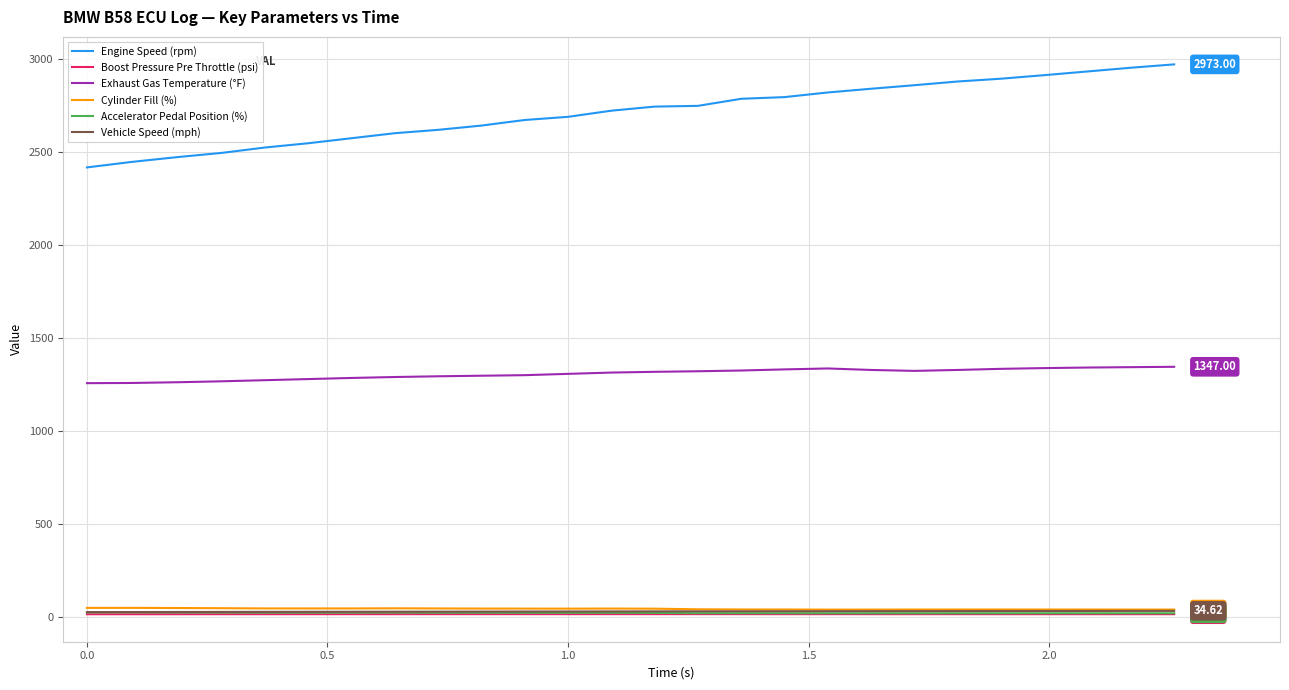

How many categories are shown in the chart?

26